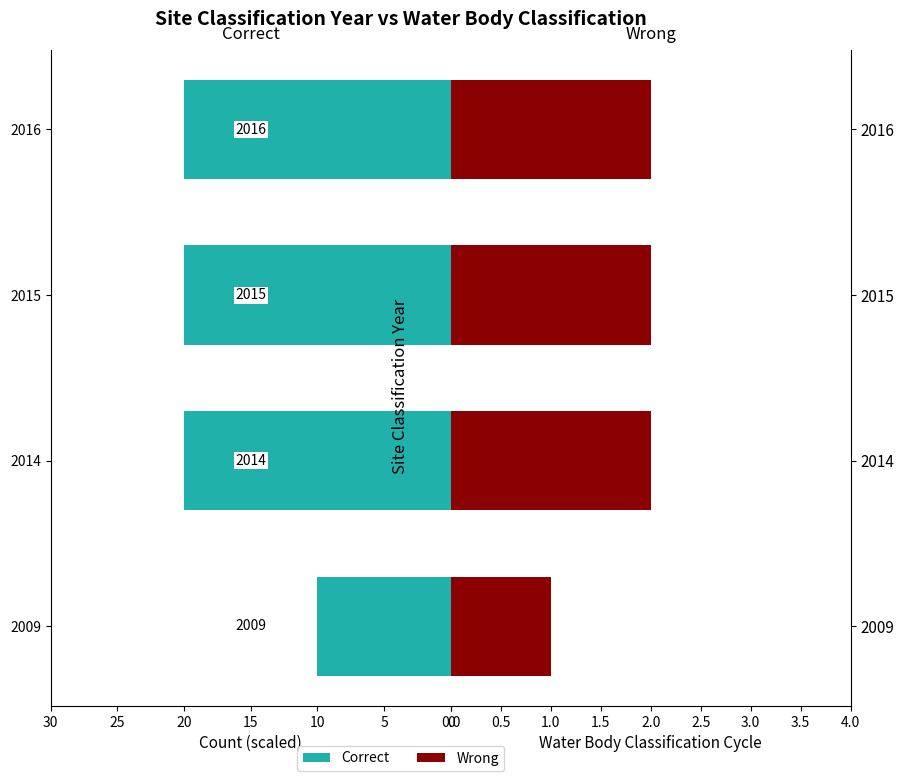

How many groups of bars are there?

4